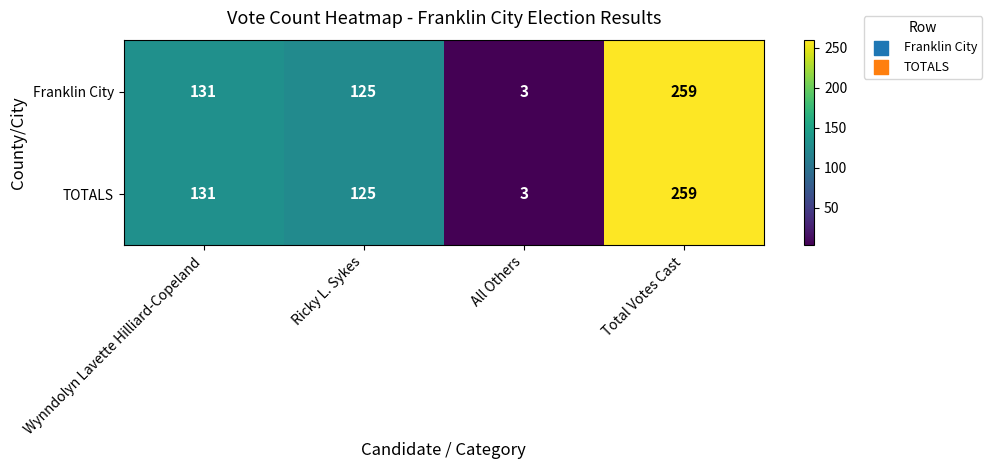

Is the value of TOTALS at Total Votes Cast greater than the value of Franklin City at Wynndolyn Lavette Hilliard-Copeland?

Yes